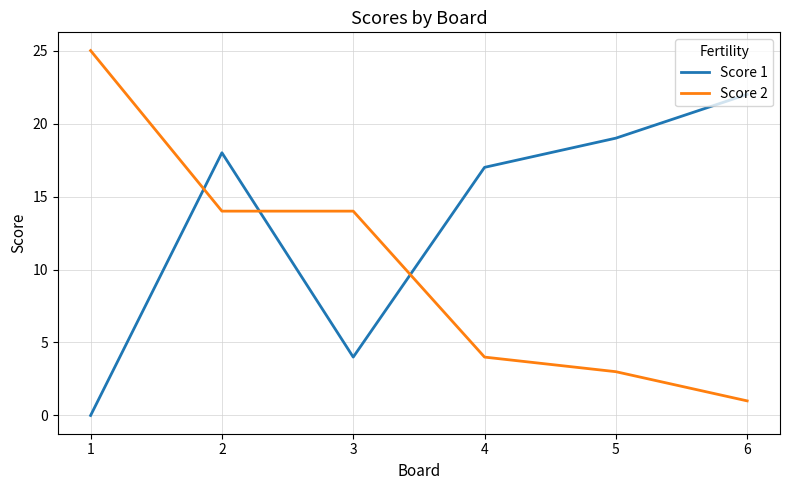

Which series has the widest spread of values?

Score 2